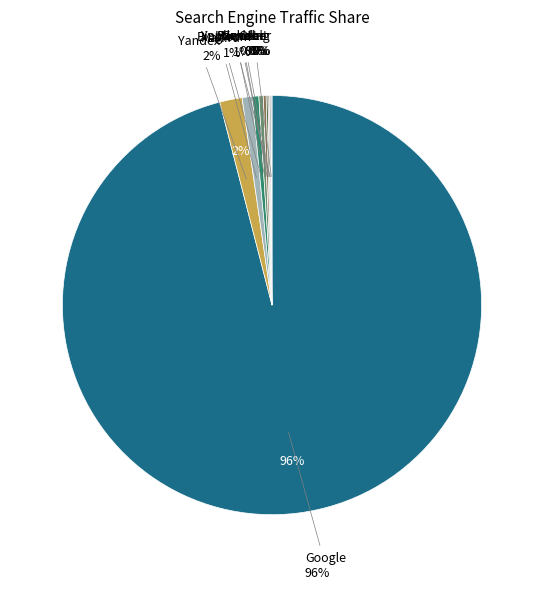

How much of the chart is everything except 26?

98.6%